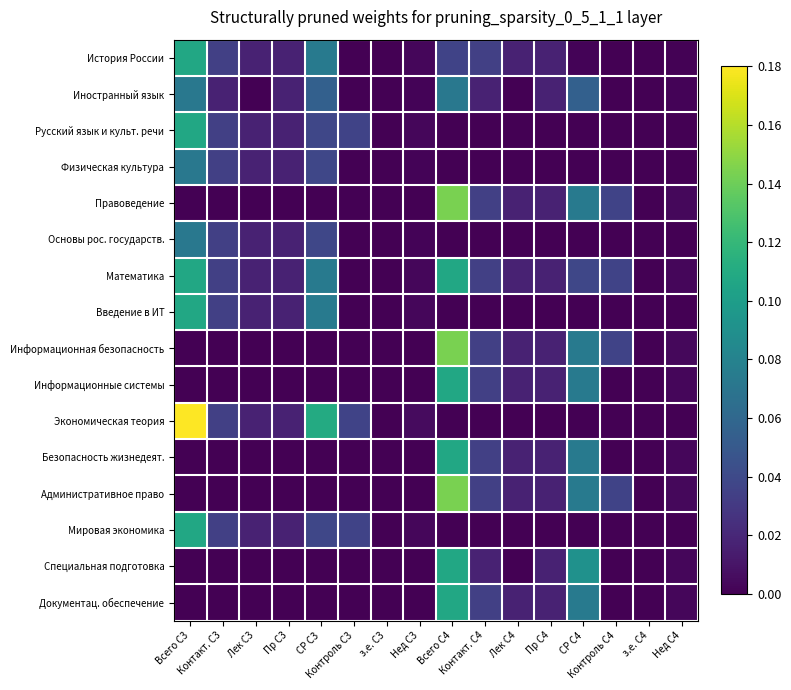

Reading left to right, what are all the values shown in this chart?

История России: Всего С3=0.1	Контакт. С3=0.0	Лек С3=0.0	Пр С3=0.0	СР С3=0.1	Контроль С3=0.0	з.е. С3=0.0	Нед С3=0.0	Всего С4=0.0	Контакт. С4=0.0	Лек С4=0.0	Пр С4=0.0	СР С4=0.0	Контроль С4=0.0	з.е. С4=0.0	Нед С4=0.0
Иностранный язык: Всего С3=0.1	Контакт. С3=0.0	Лек С3=0.0	Пр С3=0.0	СР С3=0.1	Контроль С3=0.0	з.е. С3=0.0	Нед С3=0.0	Всего С4=0.1	Контакт. С4=0.0	Лек С4=0.0	Пр С4=0.0	СР С4=0.1	Контроль С4=0.0	з.е. С4=0.0	Нед С4=0.0
Русский язык и культ. речи: Всего С3=0.1	Контакт. С3=0.0	Лек С3=0.0	Пр С3=0.0	СР С3=0.0	Контроль С3=0.0	з.е. С3=0.0	Нед С3=0.0	Всего С4=0.0	Контакт. С4=0.0	Лек С4=0.0	Пр С4=0.0	СР С4=0.0	Контроль С4=0.0	з.е. С4=0.0	Нед С4=0.0
Физическая культура: Всего С3=0.1	Контакт. С3=0.0	Лек С3=0.0	Пр С3=0.0	СР С3=0.0	Контроль С3=0.0	з.е. С3=0.0	Нед С3=0.0	Всего С4=0.0	Контакт. С4=0.0	Лек С4=0.0	Пр С4=0.0	СР С4=0.0	Контроль С4=0.0	з.е. С4=0.0	Нед С4=0.0
Правоведение: Всего С3=0.0	Контакт. С3=0.0	Лек С3=0.0	Пр С3=0.0	СР С3=0.0	Контроль С3=0.0	з.е. С3=0.0	Нед С3=0.0	Всего С4=0.1	Контакт. С4=0.0	Лек С4=0.0	Пр С4=0.0	СР С4=0.1	Контроль С4=0.0	з.е. С4=0.0	Нед С4=0.0
Основы рос. государств.: Всего С3=0.1	Контакт. С3=0.0	Лек С3=0.0	Пр С3=0.0	СР С3=0.0	Контроль С3=0.0	з.е. С3=0.0	Нед С3=0.0	Всего С4=0.0	Контакт. С4=0.0	Лек С4=0.0	Пр С4=0.0	СР С4=0.0	Контроль С4=0.0	з.е. С4=0.0	Нед С4=0.0
Математика: Всего С3=0.1	Контакт. С3=0.0	Лек С3=0.0	Пр С3=0.0	СР С3=0.1	Контроль С3=0.0	з.е. С3=0.0	Нед С3=0.0	Всего С4=0.1	Контакт. С4=0.0	Лек С4=0.0	Пр С4=0.0	СР С4=0.0	Контроль С4=0.0	з.е. С4=0.0	Нед С4=0.0
Введение в ИТ: Всего С3=0.1	Контакт. С3=0.0	Лек С3=0.0	Пр С3=0.0	СР С3=0.1	Контроль С3=0.0	з.е. С3=0.0	Нед С3=0.0	Всего С4=0.0	Контакт. С4=0.0	Лек С4=0.0	Пр С4=0.0	СР С4=0.0	Контроль С4=0.0	з.е. С4=0.0	Нед С4=0.0
Информационная безопасность: Всего С3=0.0	Контакт. С3=0.0	Лек С3=0.0	Пр С3=0.0	СР С3=0.0	Контроль С3=0.0	з.е. С3=0.0	Нед С3=0.0	Всего С4=0.1	Контакт. С4=0.0	Лек С4=0.0	Пр С4=0.0	СР С4=0.1	Контроль С4=0.0	з.е. С4=0.0	Нед С4=0.0
Информационные системы: Всего С3=0.0	Контакт. С3=0.0	Лек С3=0.0	Пр С3=0.0	СР С3=0.0	Контроль С3=0.0	з.е. С3=0.0	Нед С3=0.0	Всего С4=0.1	Контакт. С4=0.0	Лек С4=0.0	Пр С4=0.0	СР С4=0.1	Контроль С4=0.0	з.е. С4=0.0	Нед С4=0.0
Экономическая теория: Всего С3=0.2	Контакт. С3=0.0	Лек С3=0.0	Пр С3=0.0	СР С3=0.1	Контроль С3=0.0	з.е. С3=0.0	Нед С3=0.0	Всего С4=0.0	Контакт. С4=0.0	Лек С4=0.0	Пр С4=0.0	СР С4=0.0	Контроль С4=0.0	з.е. С4=0.0	Нед С4=0.0
Безопасность жизнедеят.: Всего С3=0.0	Контакт. С3=0.0	Лек С3=0.0	Пр С3=0.0	СР С3=0.0	Контроль С3=0.0	з.е. С3=0.0	Нед С3=0.0	Всего С4=0.1	Контакт. С4=0.0	Лек С4=0.0	Пр С4=0.0	СР С4=0.1	Контроль С4=0.0	з.е. С4=0.0	Нед С4=0.0
Административное право: Всего С3=0.0	Контакт. С3=0.0	Лек С3=0.0	Пр С3=0.0	СР С3=0.0	Контроль С3=0.0	з.е. С3=0.0	Нед С3=0.0	Всего С4=0.1	Контакт. С4=0.0	Лек С4=0.0	Пр С4=0.0	СР С4=0.1	Контроль С4=0.0	з.е. С4=0.0	Нед С4=0.0
Мировая экономика: Всего С3=0.1	Контакт. С3=0.0	Лек С3=0.0	Пр С3=0.0	СР С3=0.0	Контроль С3=0.0	з.е. С3=0.0	Нед С3=0.0	Всего С4=0.0	Контакт. С4=0.0	Лек С4=0.0	Пр С4=0.0	СР С4=0.0	Контроль С4=0.0	з.е. С4=0.0	Нед С4=0.0
Специальная подготовка: Всего С3=0.0	Контакт. С3=0.0	Лек С3=0.0	Пр С3=0.0	СР С3=0.0	Контроль С3=0.0	з.е. С3=0.0	Нед С3=0.0	Всего С4=0.1	Контакт. С4=0.0	Лек С4=0.0	Пр С4=0.0	СР С4=0.1	Контроль С4=0.0	з.е. С4=0.0	Нед С4=0.0
Документац. обеспечение: Всего С3=0.0	Контакт. С3=0.0	Лек С3=0.0	Пр С3=0.0	СР С3=0.0	Контроль С3=0.0	з.е. С3=0.0	Нед С3=0.0	Всего С4=0.1	Контакт. С4=0.0	Лек С4=0.0	Пр С4=0.0	СР С4=0.1	Контроль С4=0.0	з.е. С4=0.0	Нед С4=0.0